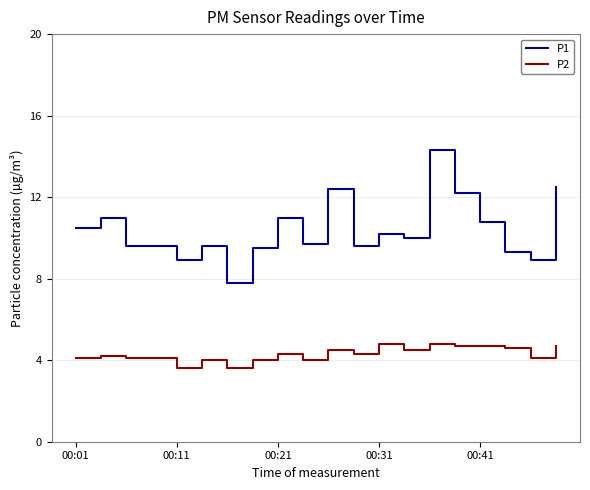

Rank the series by their maximum value, from lowest to highest.

P2, P1